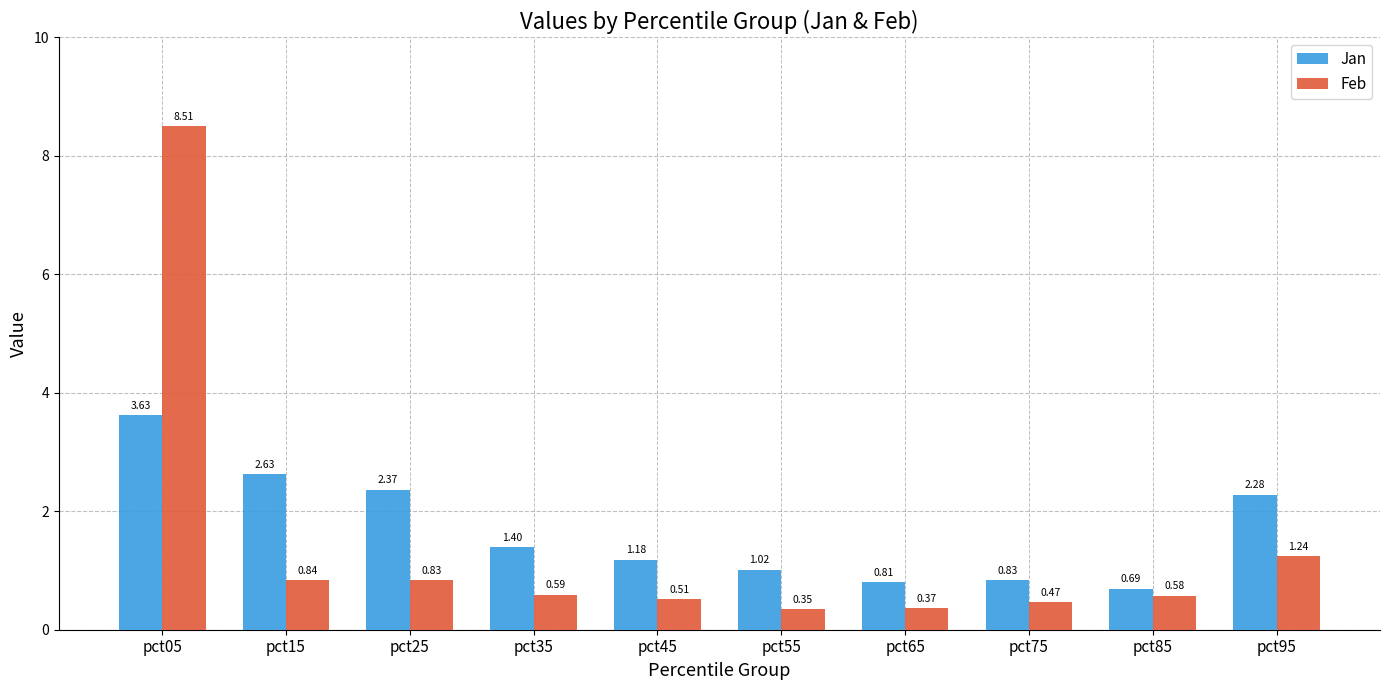

Which series changed the most between pct15 and pct95?

Feb